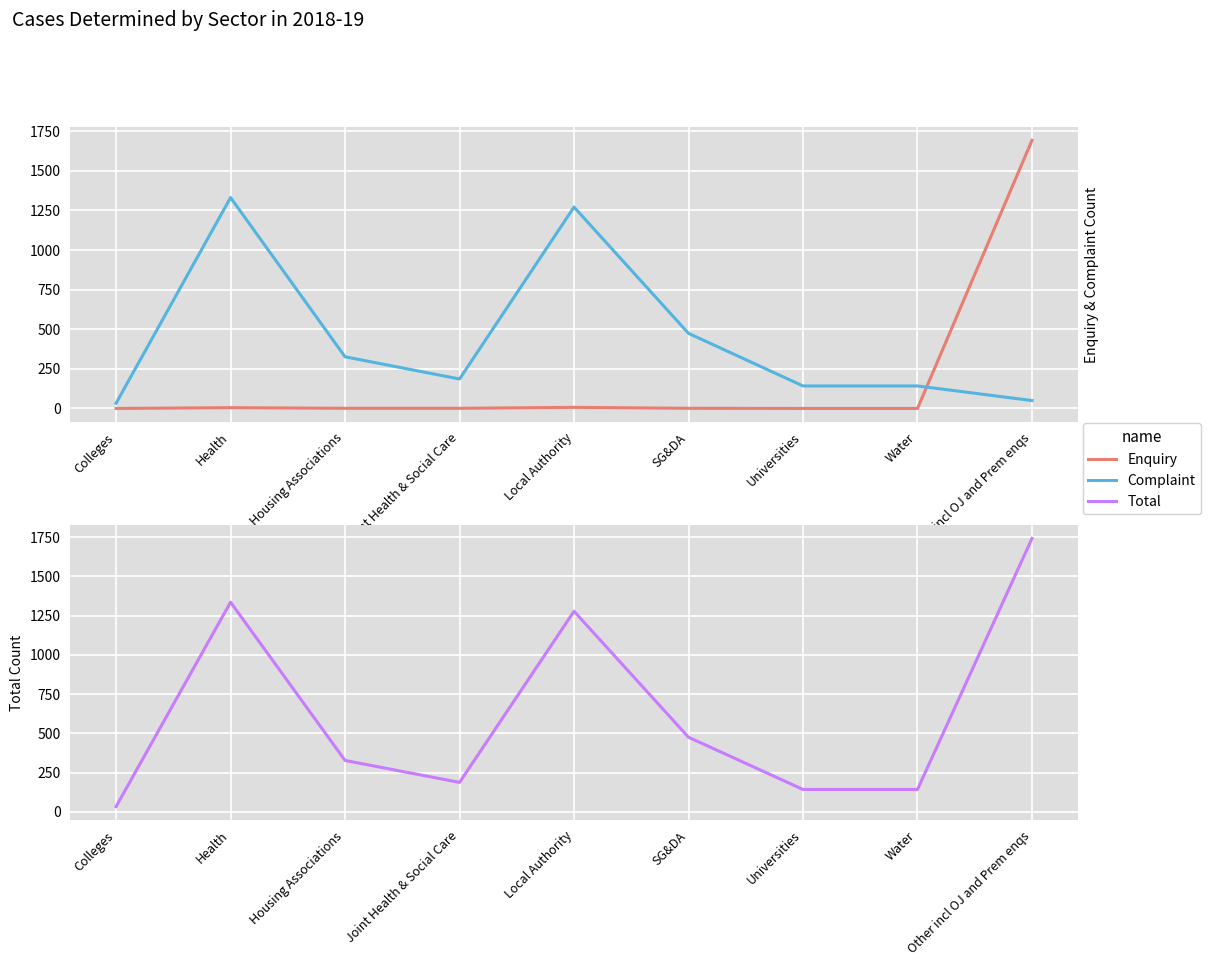

How many data points in Complaint are less than 186?

4